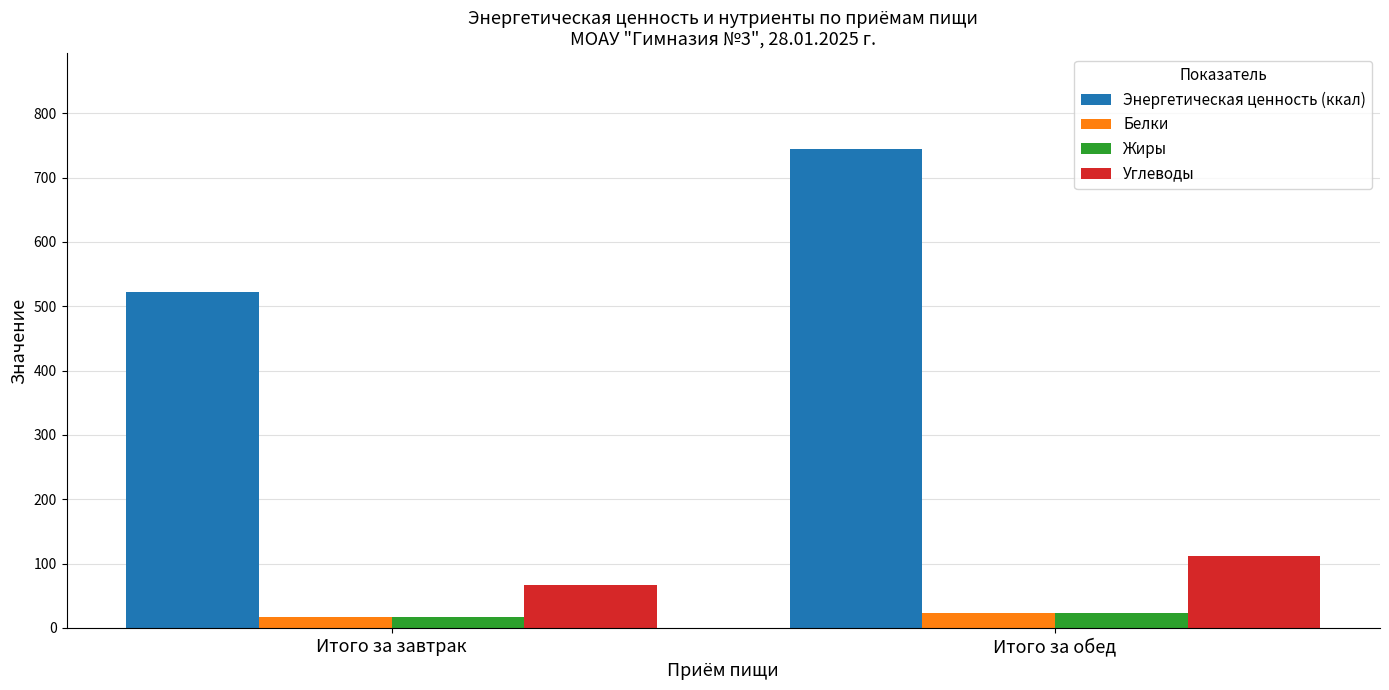

At which label does Энергетическая ценность (ккал) reach its peak?

Итого за обед